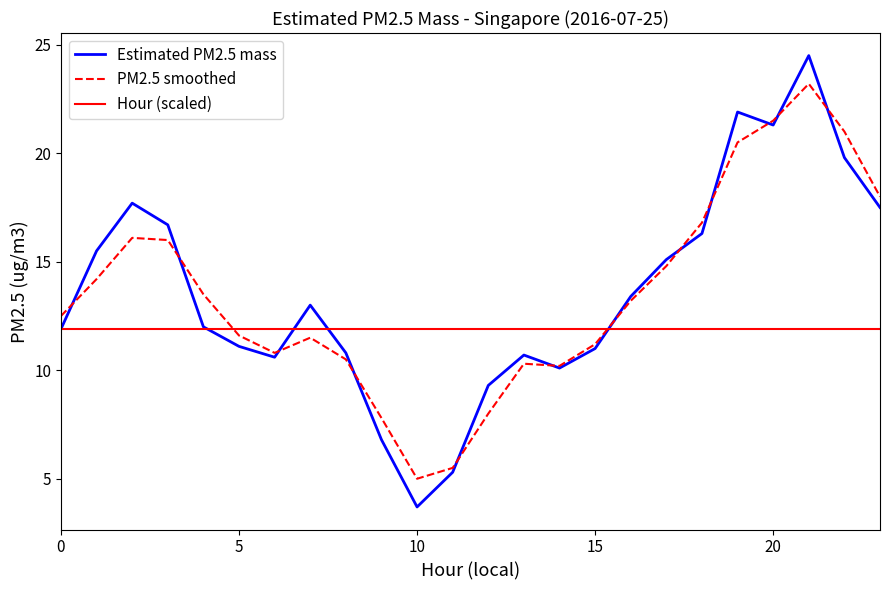

How many intersections are there between Hour (scaled) and PM2.5 smoothed?

2